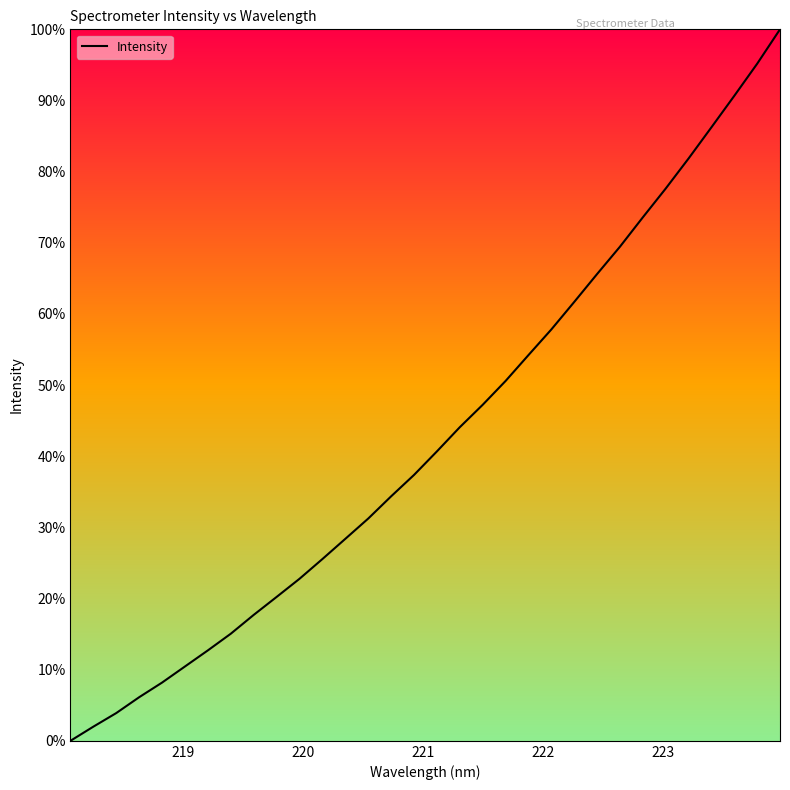

Does the chart display data point markers on the line(s)?

No